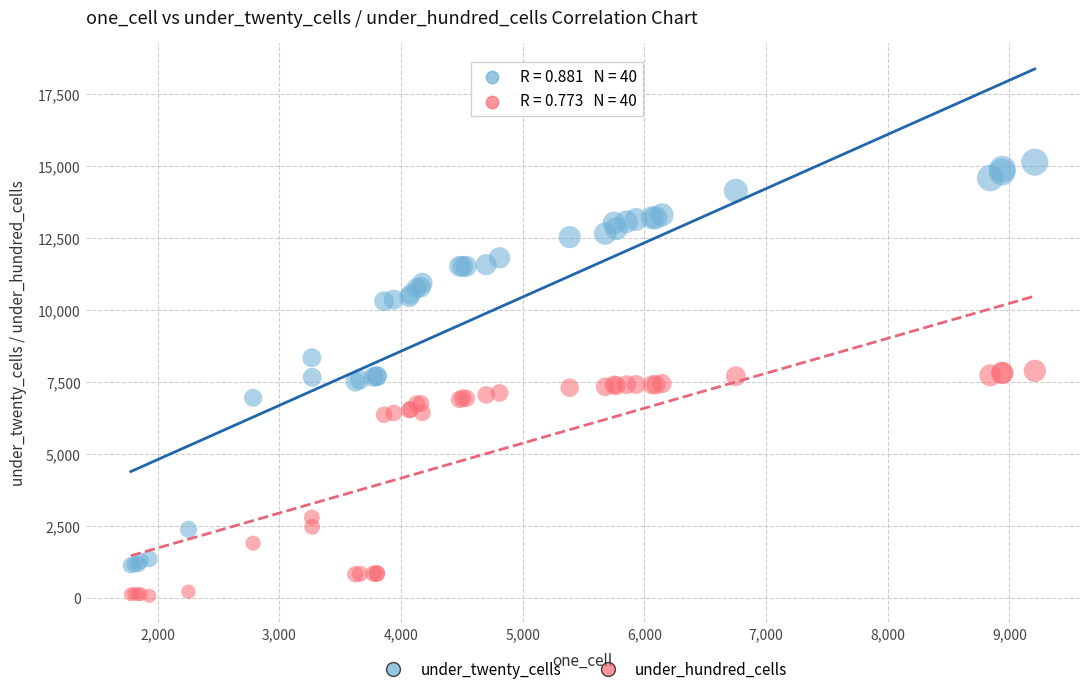

Which series has the largest Y range (max minus min)?

under_twenty_cells